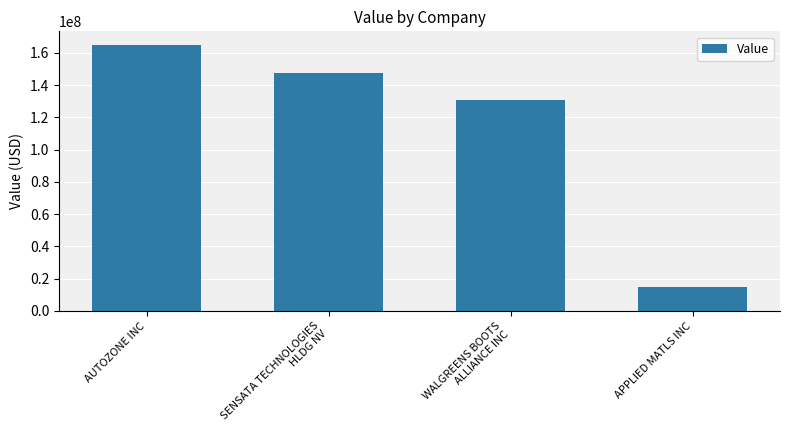

How many data points are less than 147658000?

2